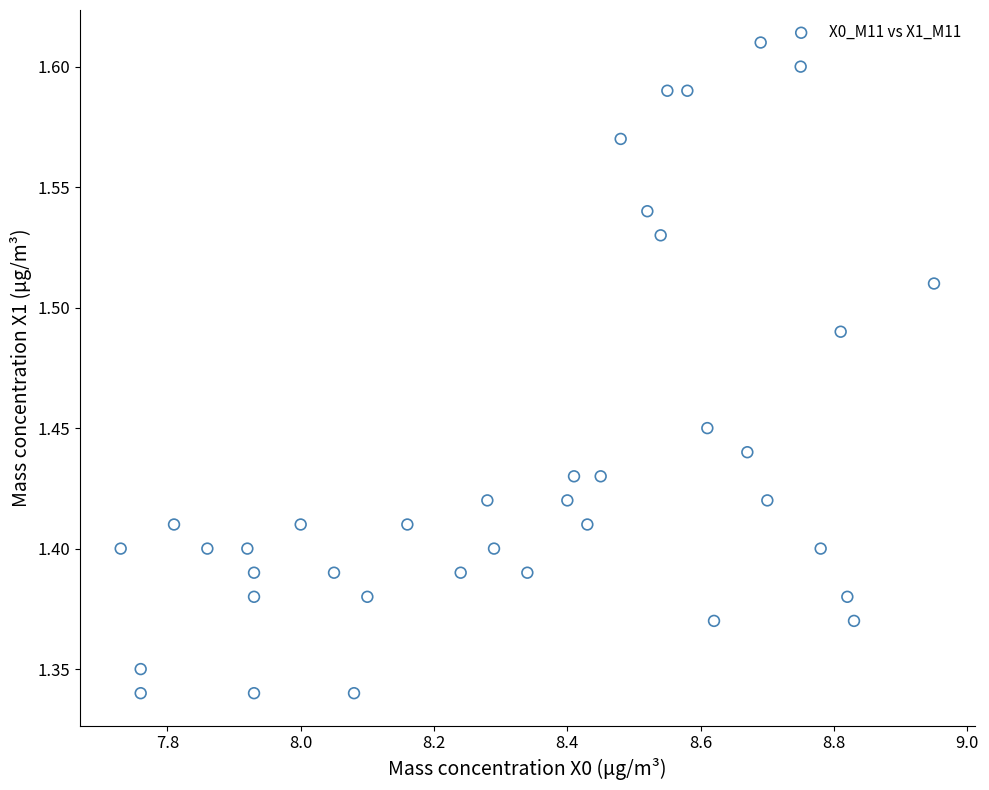

What is the range of Y values (max minus min)?

0.3